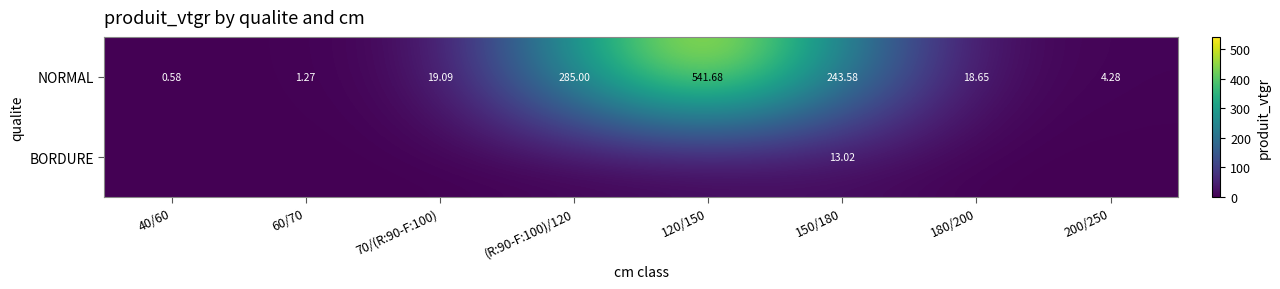

How many values in the NORMAL series are below 19?

4